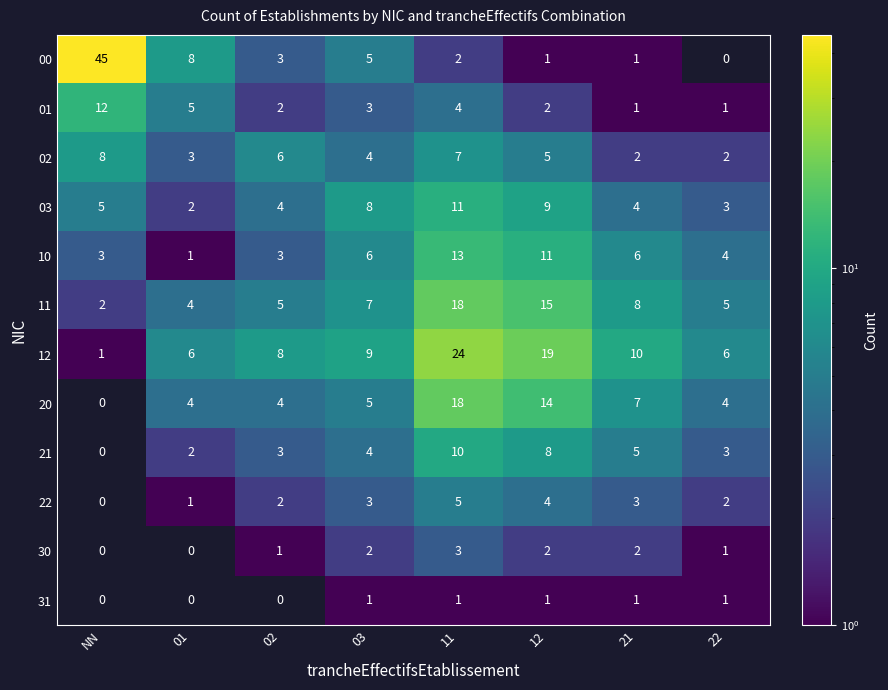

At which label does 01 first exceed 3?

NN